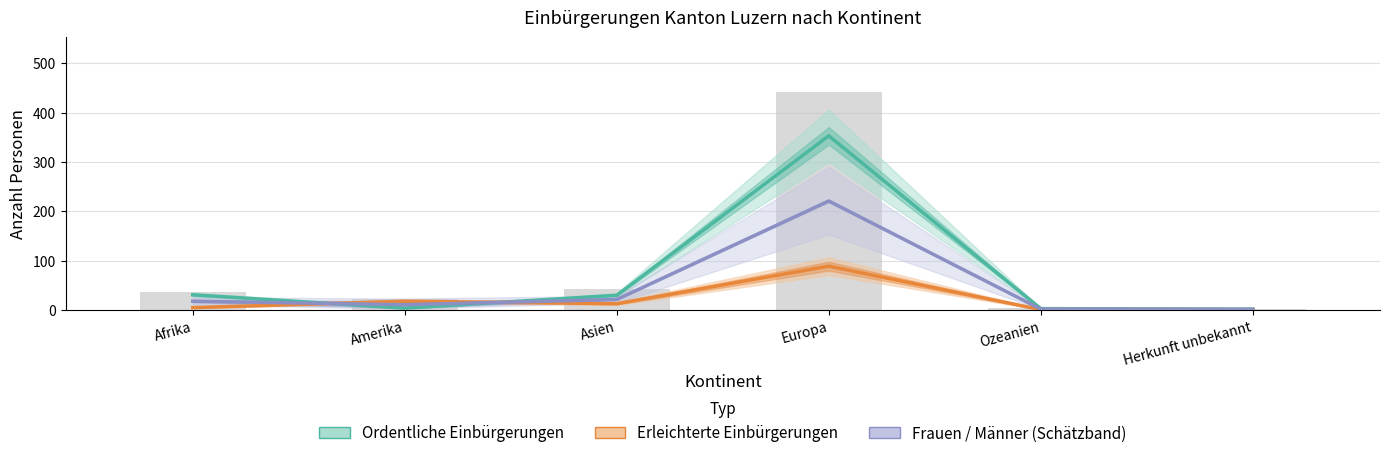

Reading right to left, transcribe all the data shown in this chart.

Ordentliche Einbürgerungen: 2.0	3.0	353.0	30.0	4.0	31.0
Erleichterte Einbürgerungen: 1.0	1.0	89.0	13.0	18.0	5.0
Frauen / Männer (Mittel): 1.5	2.0	221.0	21.5	11.0	18.0